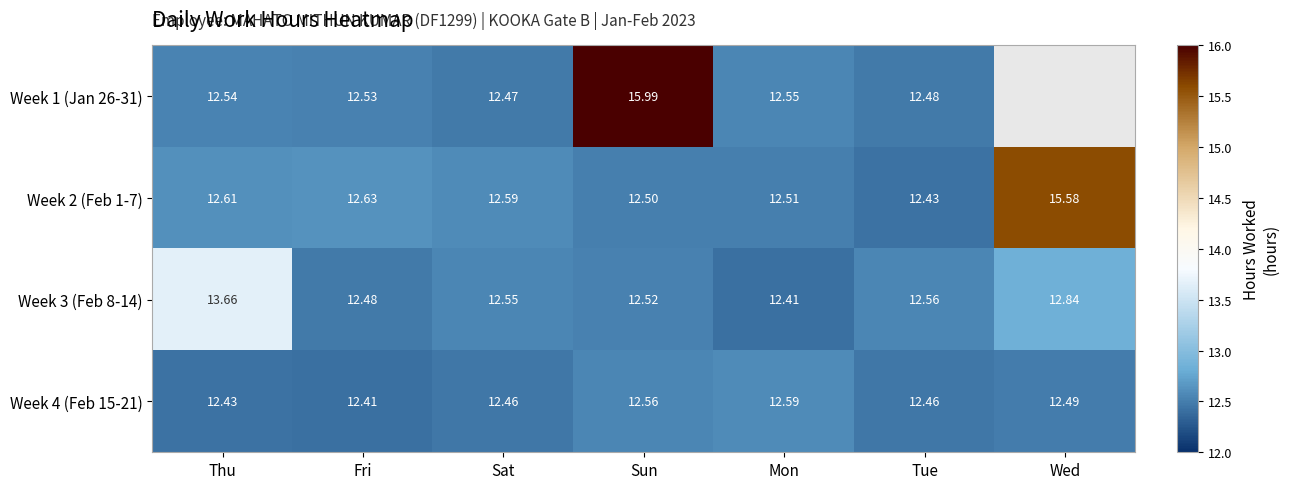

Is the value of Week 4 (Feb 15-21) at Wed greater than the value of Week 3 (Feb 8-14) at Thu?

No